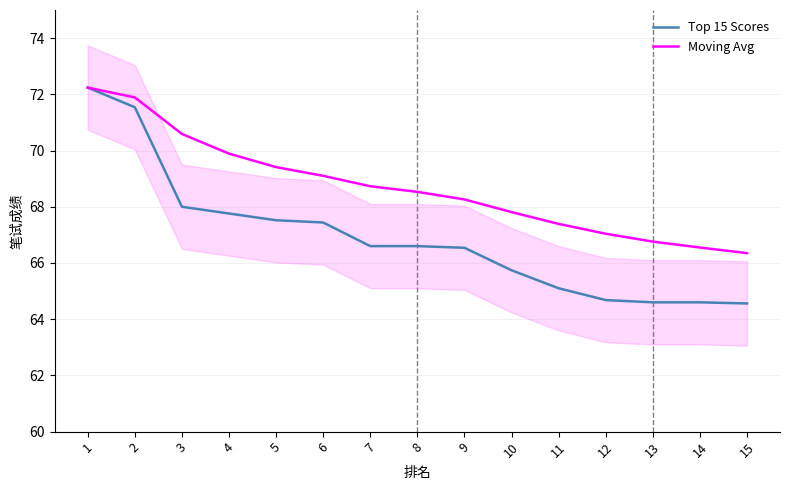

Where does the Top 15 Scores series first go above 66?

1